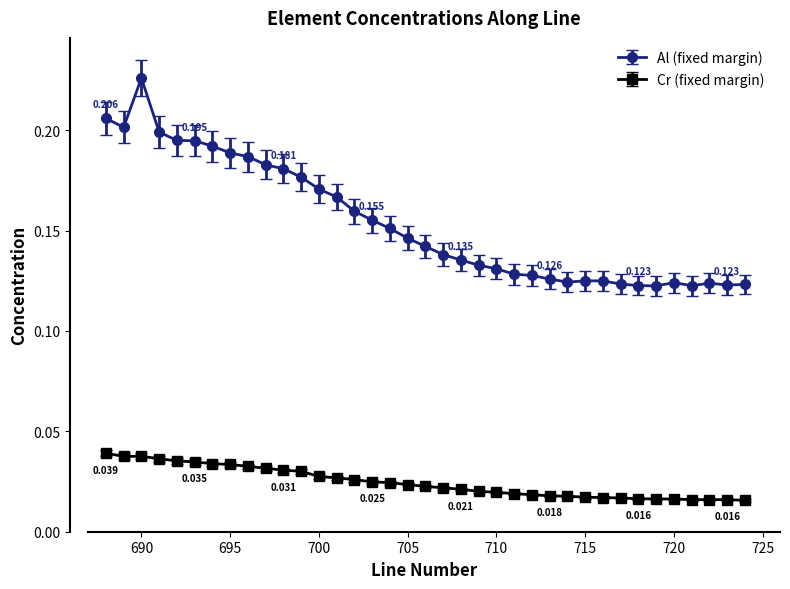

True or false: Al (fixed margin) and Cr (fixed margin) cross at least once.

False